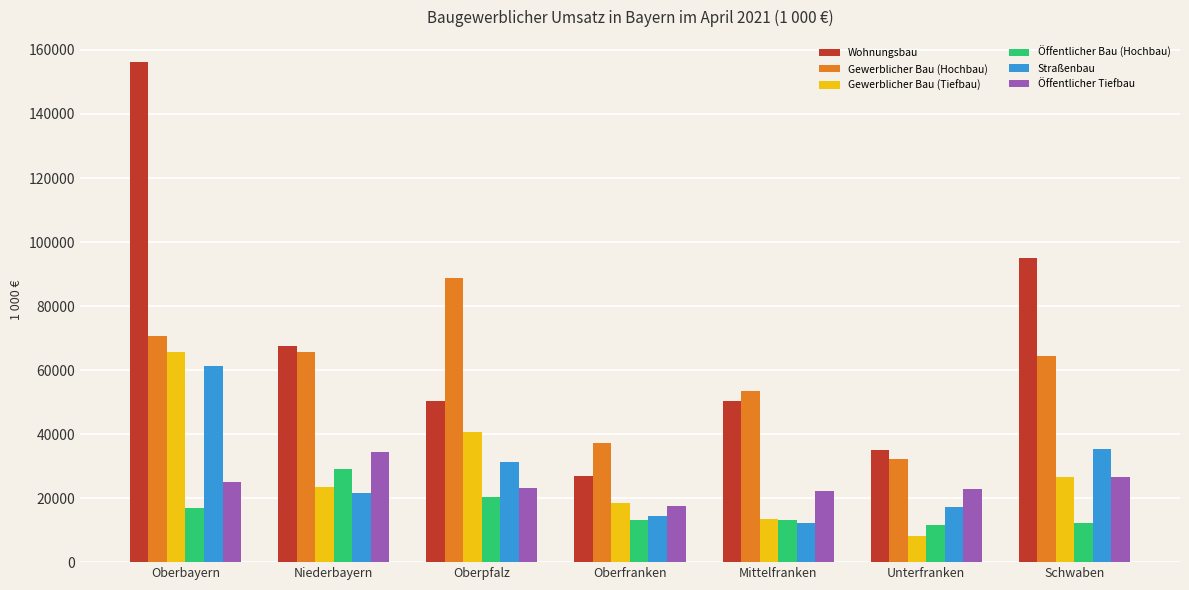

What is the spread (max minus min) of values at Oberbayern?

139448